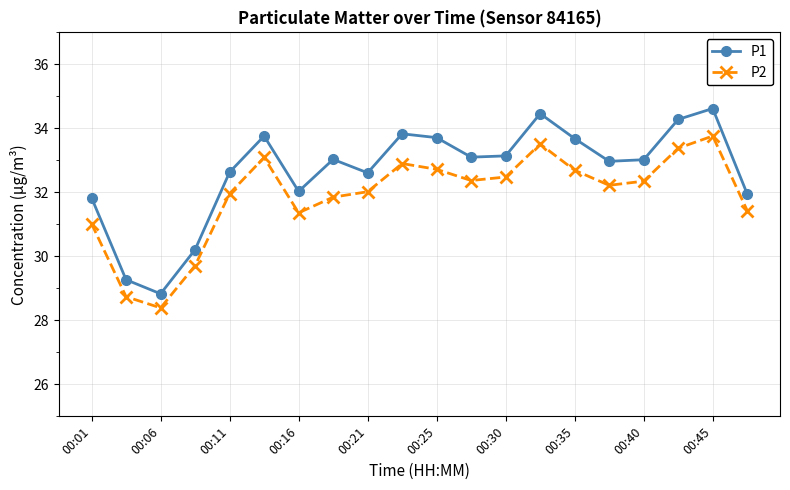

What is the value of the P1 point at the 10th from the left?

33.8